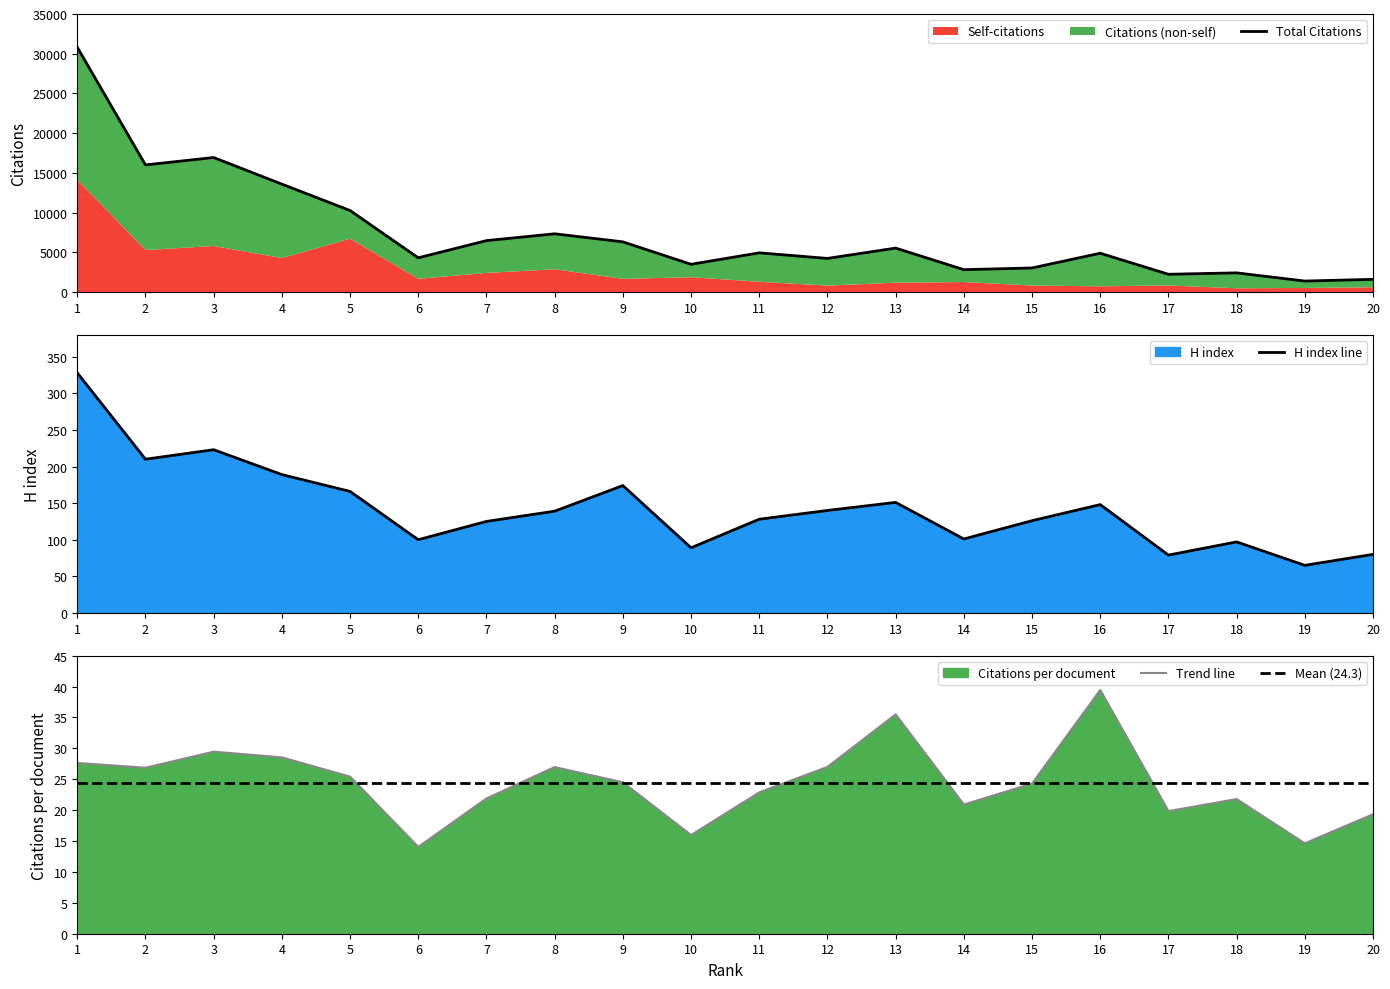

Read the H index value at 4.

189.0